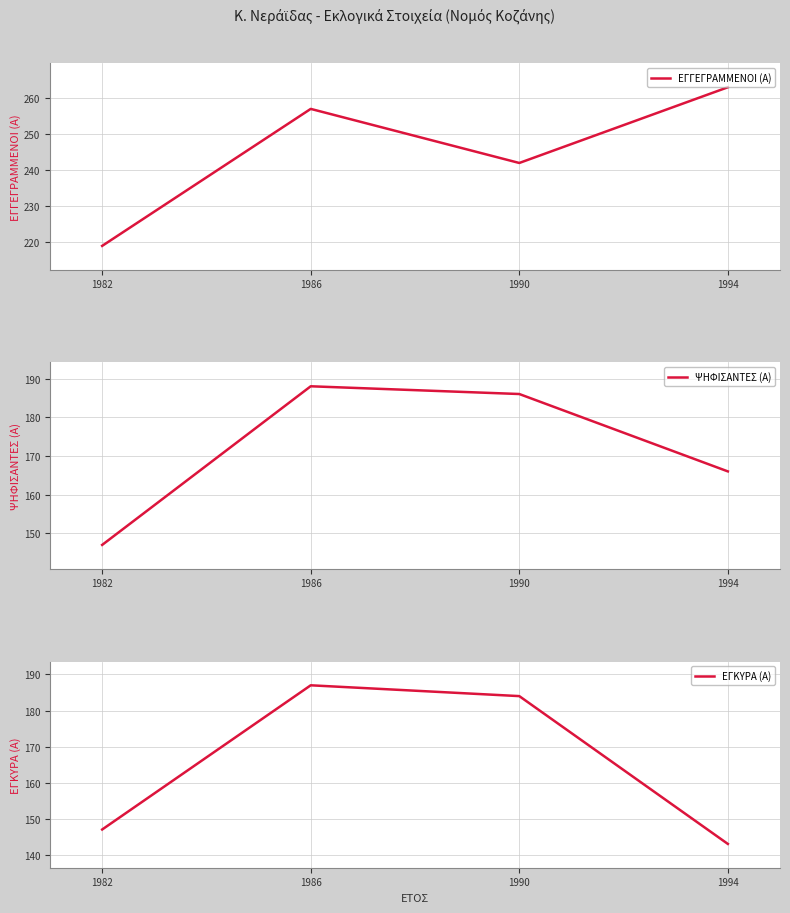

What is the spread (max minus min) of values at 1990?

58